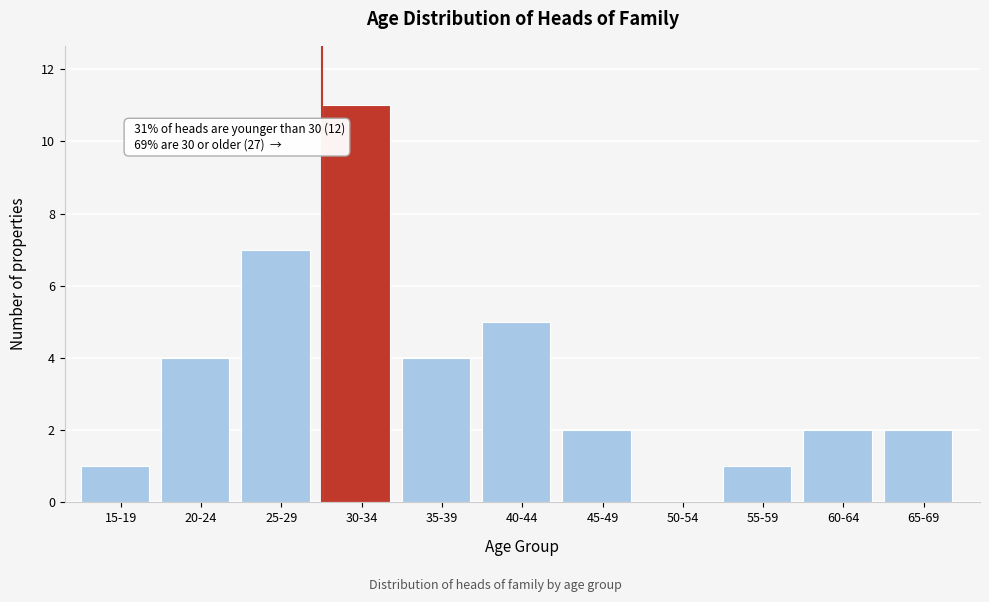

Reading left to right, list all the values displayed in this chart.

15-19=1	20-24=4	25-29=7	30-34=11	35-39=4	40-44=5	45-49=2	50-54=0	55-59=1	60-64=2	65-69=2